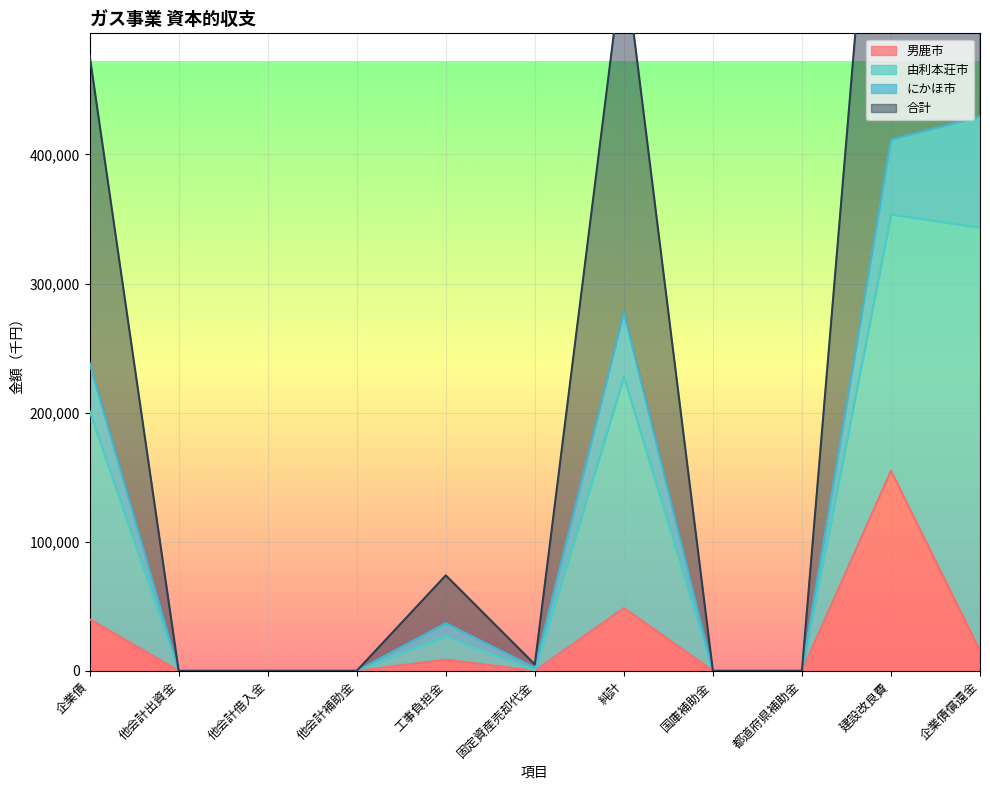

What is the average value of the 合計 series?

253902